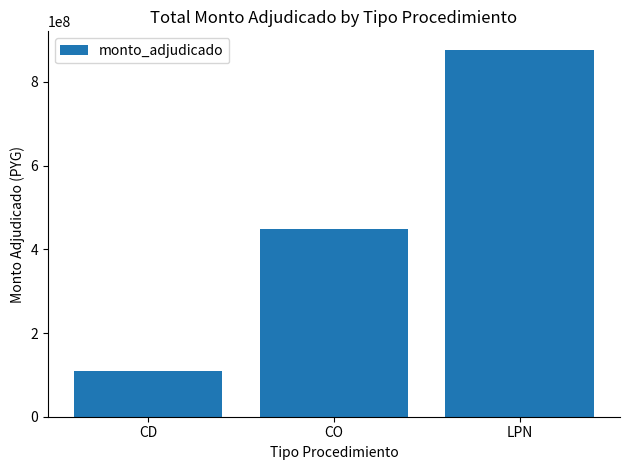

How many data points does each series have?

3